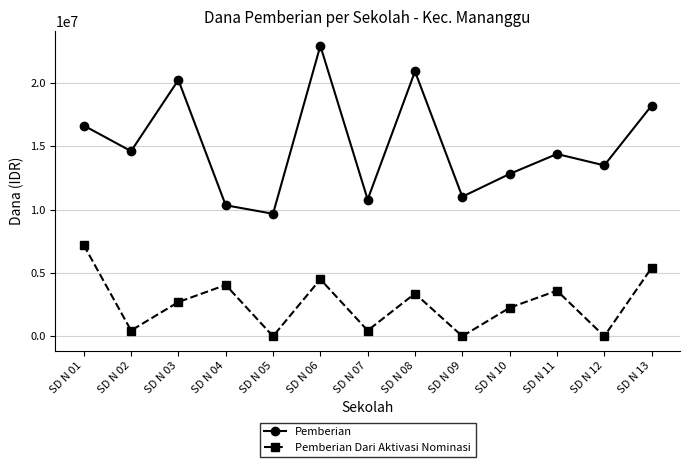

True or false: Pemberian and Pemberian Dari Aktivasi Nominasi cross at least once.

False